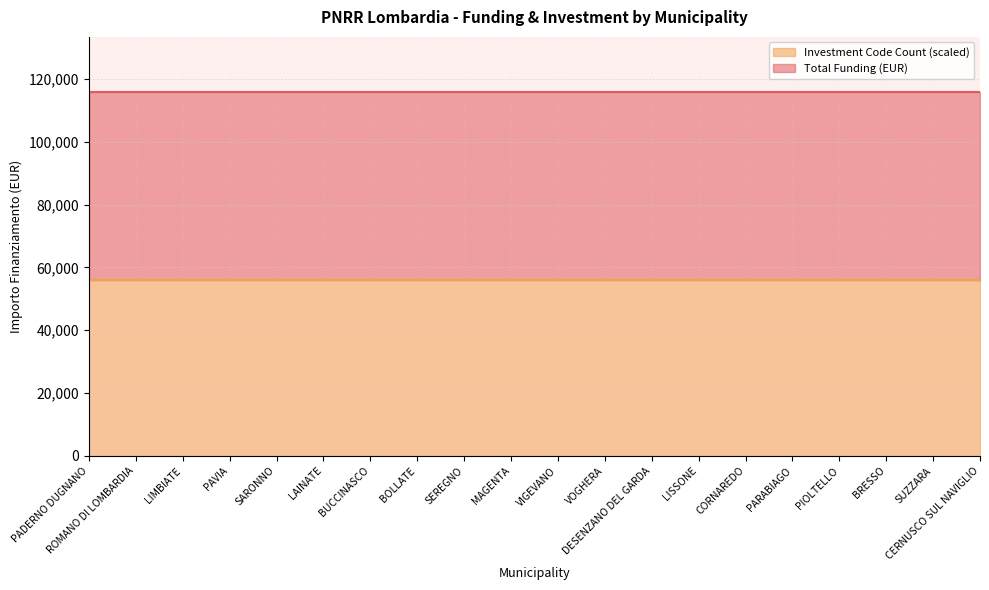

At SARONNO, list the series in order from smallest to largest.

Investment Code Count, Total Funding (M EUR)